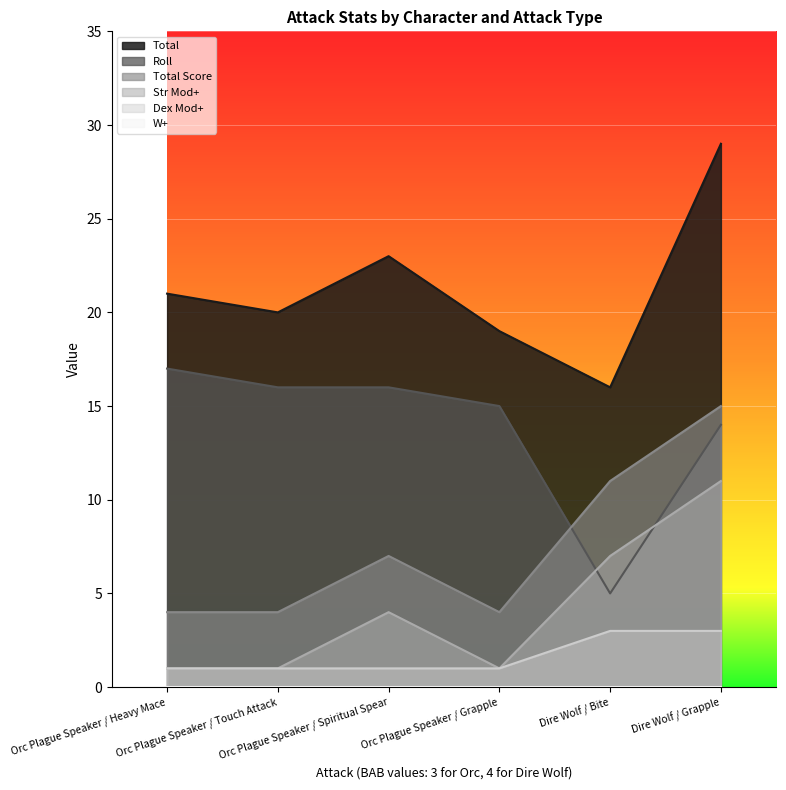

Reading left to right, extract all data points from this chart.

Total: Orc Plague Speaker / Heavy Mace=21	Orc Plague Speaker / Touch Attack=20	Orc Plague Speaker / Spiritual Spear=23	Orc Plague Speaker / Grapple=19	Dire Wolf / Bite=16	Dire Wolf / Grapple=29
Roll: Orc Plague Speaker / Heavy Mace=17	Orc Plague Speaker / Touch Attack=16	Orc Plague Speaker / Spiritual Spear=16	Orc Plague Speaker / Grapple=15	Dire Wolf / Bite=5	Dire Wolf / Grapple=14
Total Score: Orc Plague Speaker / Heavy Mace=4	Orc Plague Speaker / Touch Attack=4	Orc Plague Speaker / Spiritual Spear=7	Orc Plague Speaker / Grapple=4	Dire Wolf / Bite=11	Dire Wolf / Grapple=15
Str Mod+: Orc Plague Speaker / Heavy Mace=1	Orc Plague Speaker / Touch Attack=1	Orc Plague Speaker / Spiritual Spear=4	Orc Plague Speaker / Grapple=1	Dire Wolf / Bite=7	Dire Wolf / Grapple=11
Dex Mod+: Orc Plague Speaker / Heavy Mace=1	Orc Plague Speaker / Touch Attack=1	Orc Plague Speaker / Spiritual Spear=1	Orc Plague Speaker / Grapple=1	Dire Wolf / Bite=3	Dire Wolf / Grapple=3